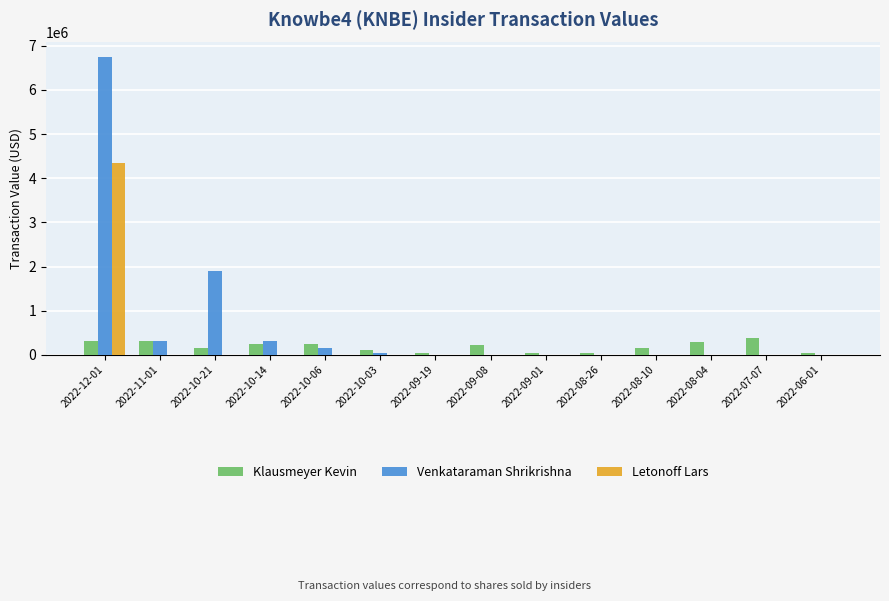

What is the sum of all Klausmeyer Kevin values?

2663794